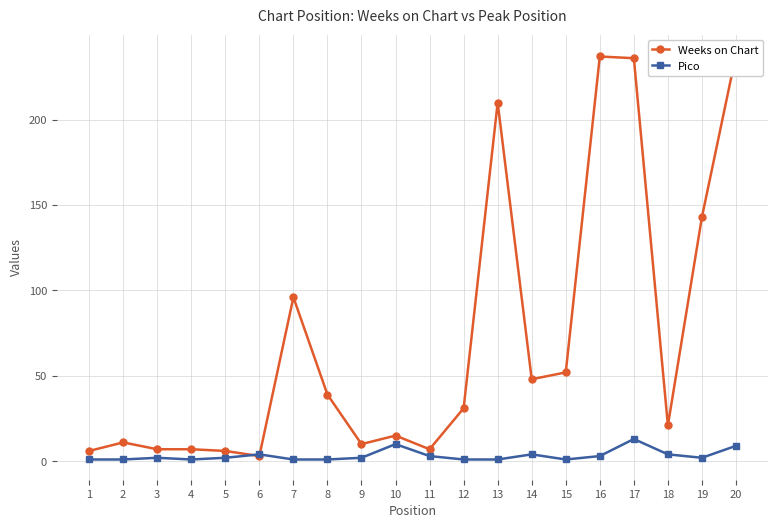

At which category is the sum across all series the highest?

17